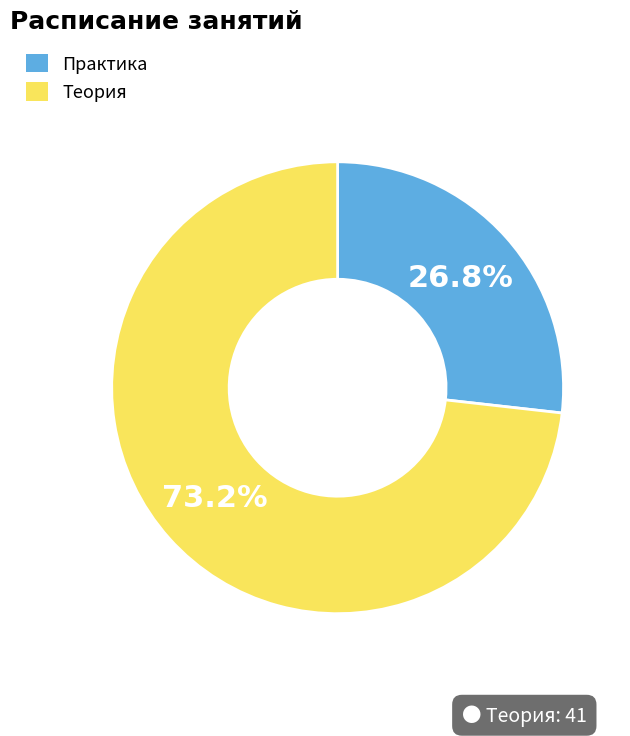

Is there a majority slice in this chart?

Yes